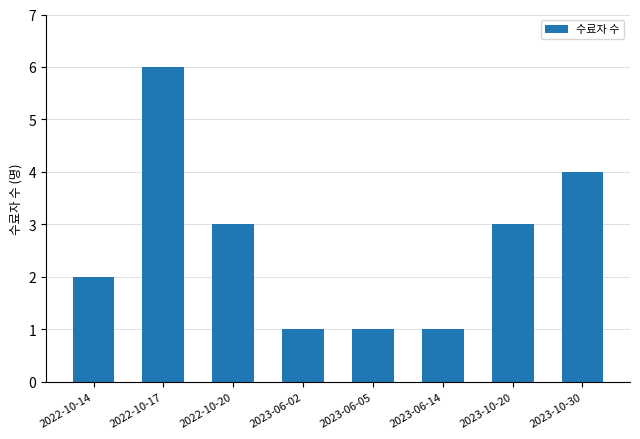

What is the sum of the values at 2022-10-17 and 2023-06-02?

7